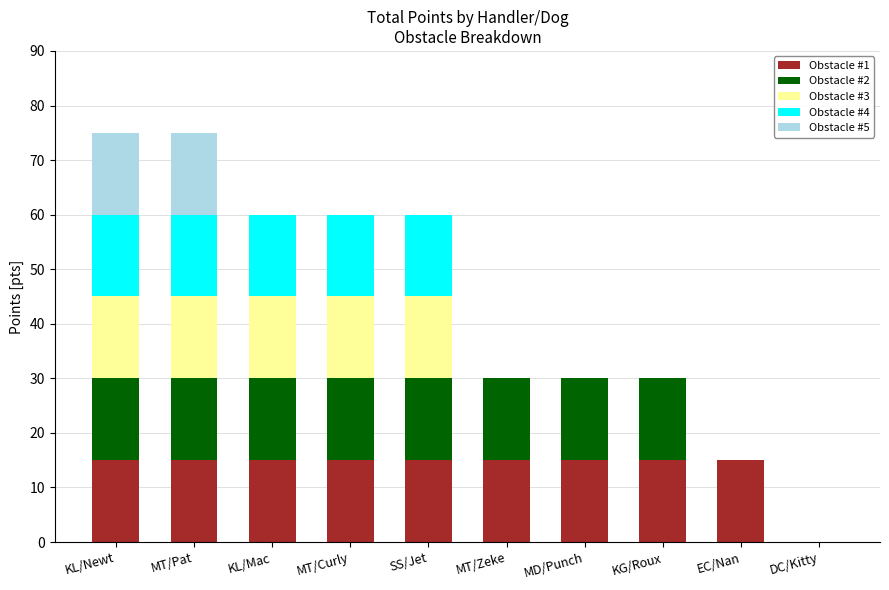

What is the total value across all series at MT/Pat?

75